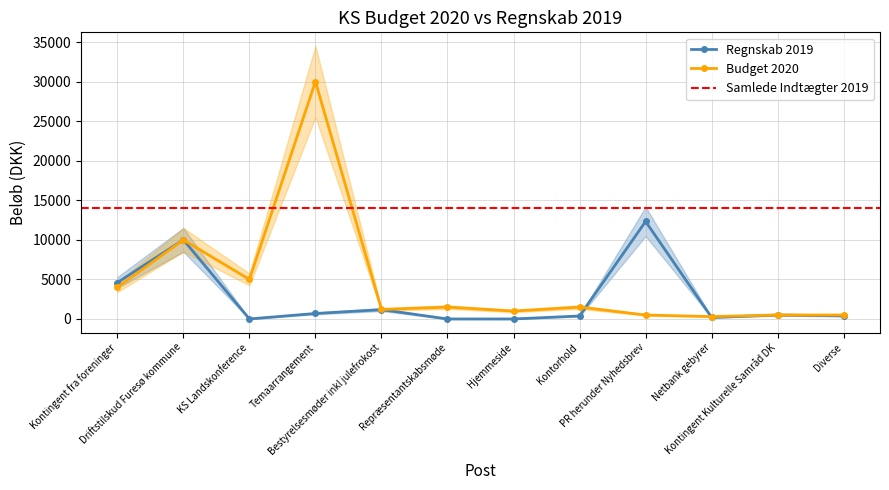

What is the total value across all series at Bestyrelsesmøder inkl julefrokost?

2378.2